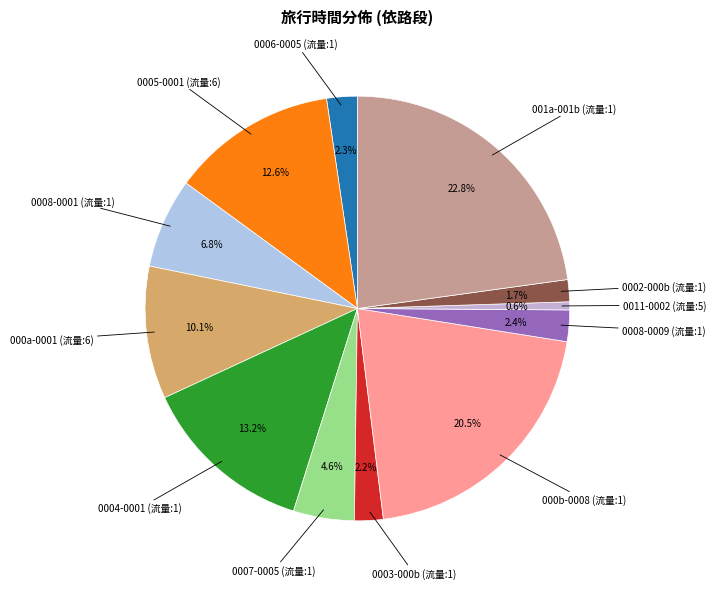

Which slice is the largest?

001a-001b (流量:1)